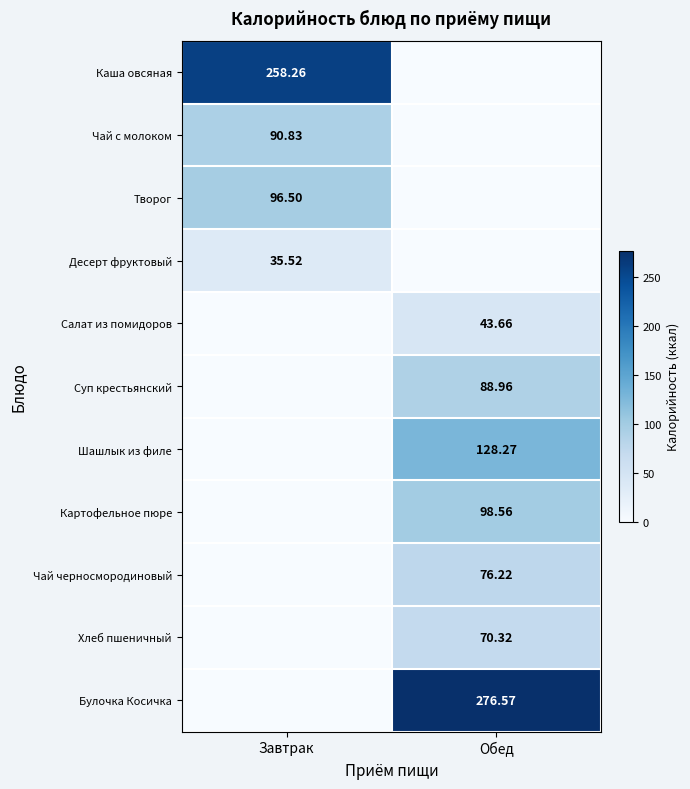

The Булочка Косичка series shows 364.7 at Обед. True or false?

False